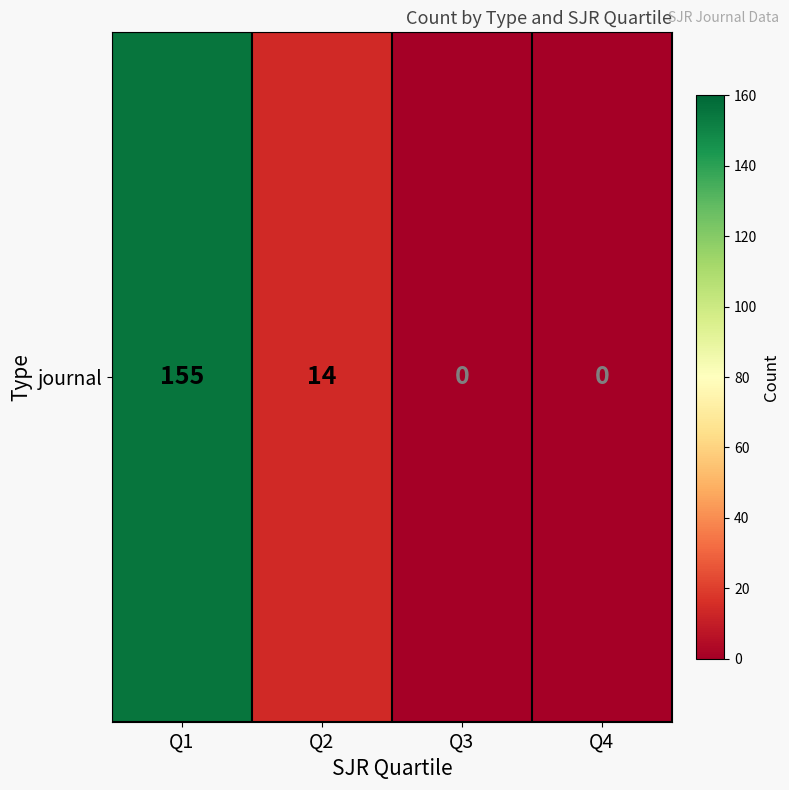

What is the average value?

42